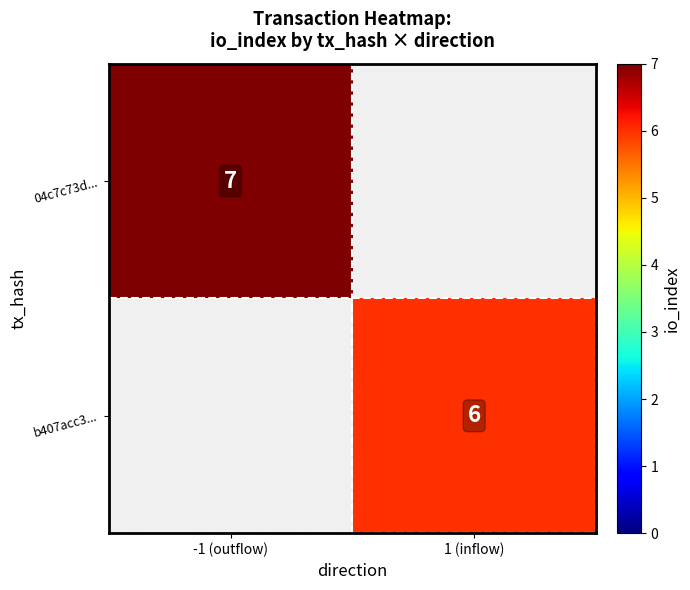

The 04c7c73d... series shows 7 at -1 (outflow). True or false?

True